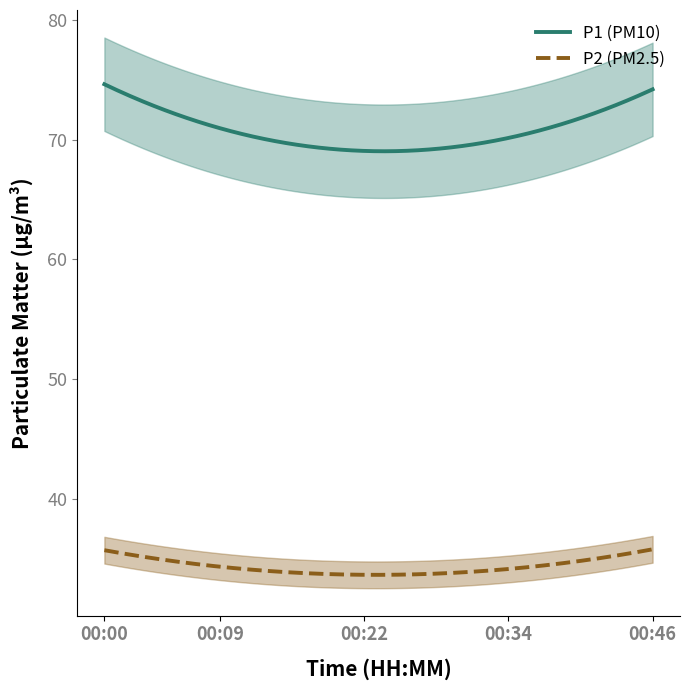

What is the maximum value for P1 (PM10)?

74.6